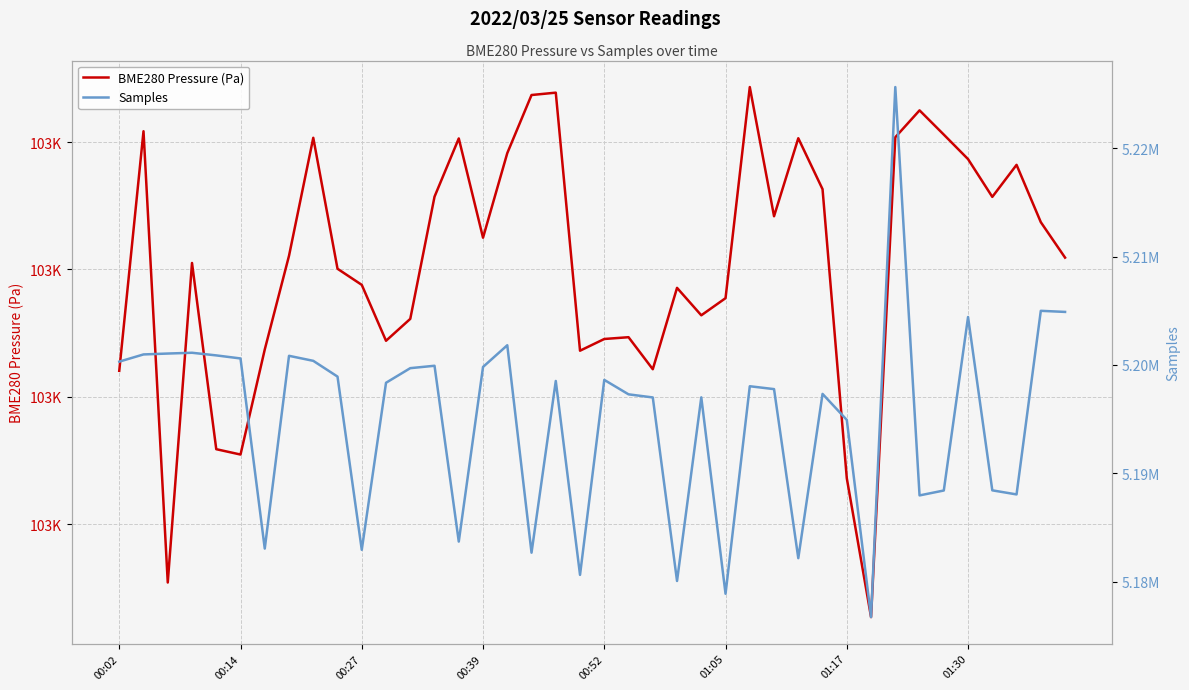

In BME280 Pressure (Pa), how many points are higher than both neighbors (excluding endpoints)?

11